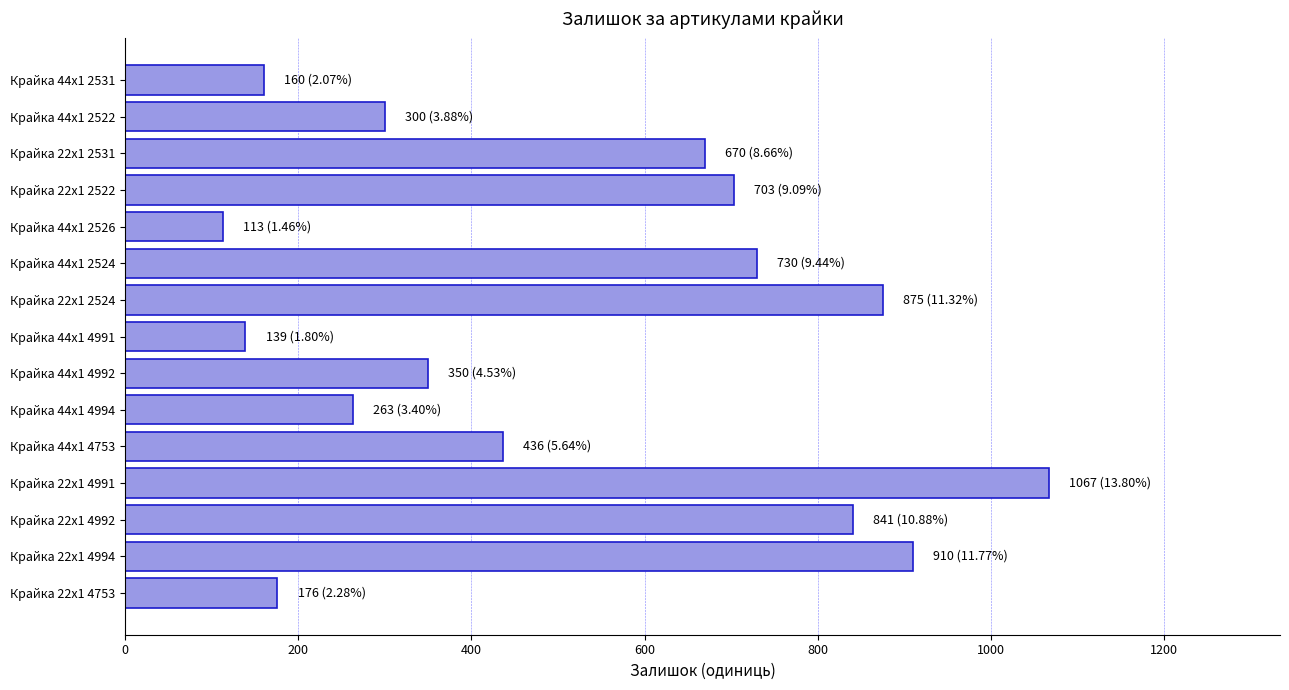

How many bars are there in total?

15